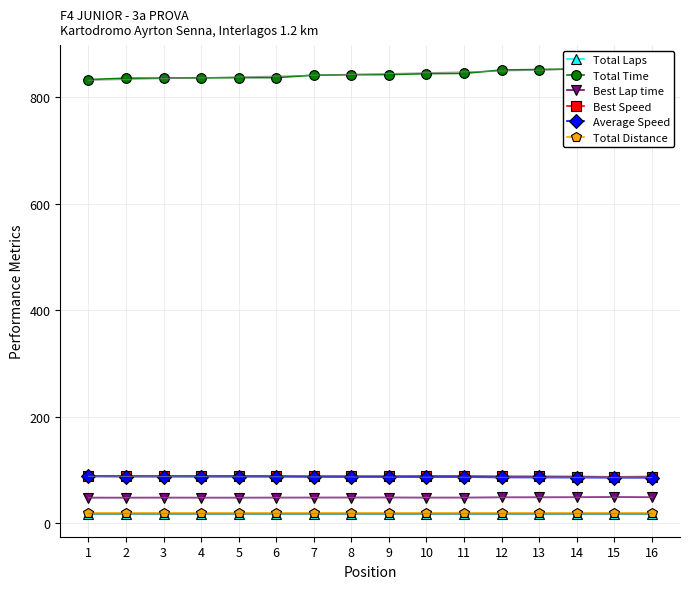

Reading right to left, extract all data points from this chart.

Total Laps: 16=17.0	15=17.0	14=17.0	13=17.0	12=17.0	11=17.0	10=17.0	9=17.0	8=17.0	7=17.0	6=17.0	5=17.0	4=17.0	3=17.0	2=17.0	1=17.0
Total Time: 16=855.5	15=855.4	14=852.8	13=851.7	12=850.7	11=844.5	10=844.0	9=842.2	8=842.0	7=841.0	6=836.5	5=836.4	4=836.0	3=835.6	2=835.4	1=832.8
Best Lap time: 16=49.1	15=49.5	14=49.1	13=49.0	12=48.9	11=48.5	10=48.5	9=48.7	8=48.6	7=48.6	6=48.5	5=48.4	4=48.4	3=48.5	2=48.4	1=48.4
Best Speed: 16=88.0	15=87.4	14=88.0	13=88.2	12=88.3	11=89.1	10=89.1	9=88.8	8=88.8	7=88.9	6=89.0	5=89.3	4=89.2	3=89.1	2=89.2	1=89.2
Average Speed: 16=85.8	15=85.9	14=86.1	13=86.2	12=86.3	11=87.0	10=87.0	9=87.2	8=87.2	7=87.3	6=87.8	5=87.8	4=87.8	3=87.9	2=87.9	1=88.2
Total Distance: 16=20.4	15=20.4	14=20.4	13=20.4	12=20.4	11=20.4	10=20.4	9=20.4	8=20.4	7=20.4	6=20.4	5=20.4	4=20.4	3=20.4	2=20.4	1=20.4